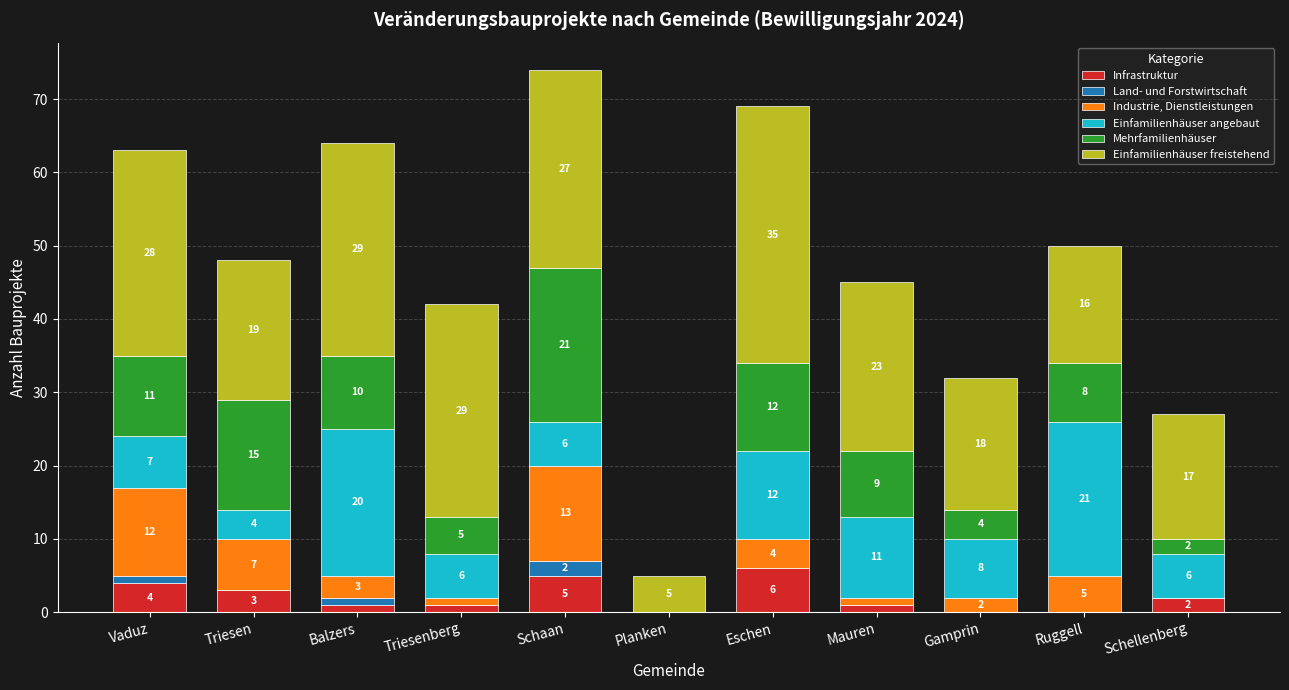

Count the number of data series in this chart.

6